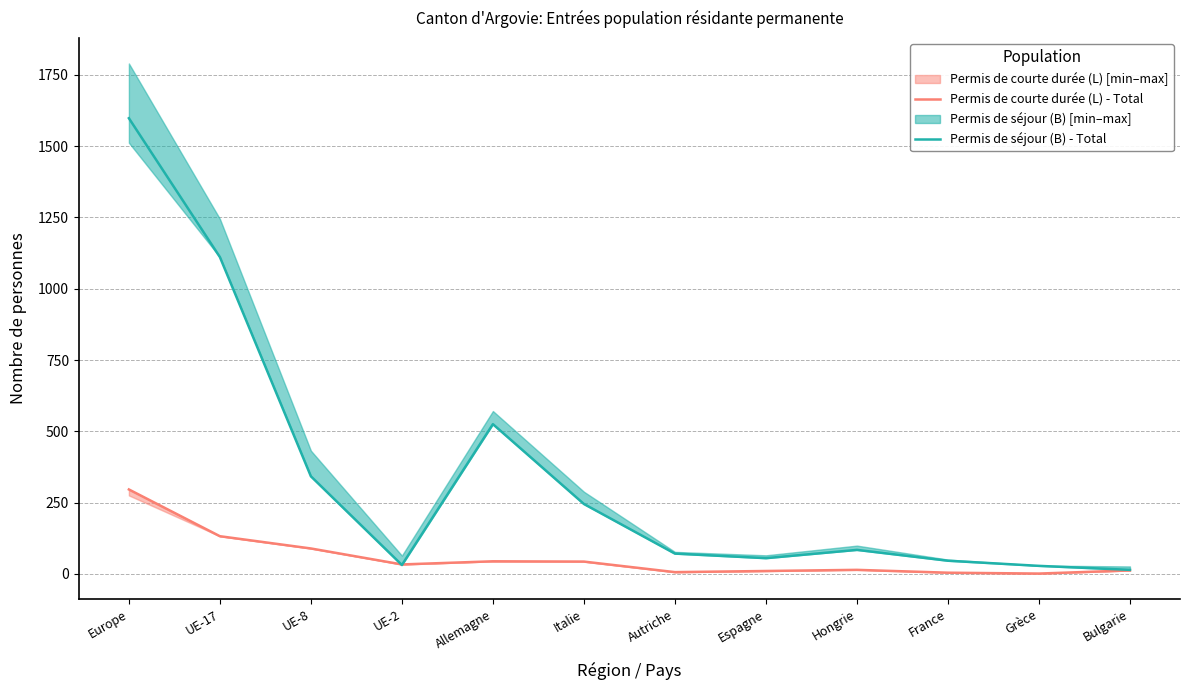

Reading left to right, extract all data points from this chart.

Permis de courte durée (L) - Total: Europe=296	UE-17=132	UE-8=89	UE-2=33	Allemagne=44	Italie=43	Autriche=6	Espagne=10	Hongrie=14	France=4	Grèce=1	Bulgarie=12
Permis de séjour (B) - Total: Europe=1598	UE-17=1111	UE-8=342	UE-2=31	Allemagne=525	Italie=245	Autriche=71	Espagne=55	Hongrie=84	France=46	Grèce=28	Bulgarie=14